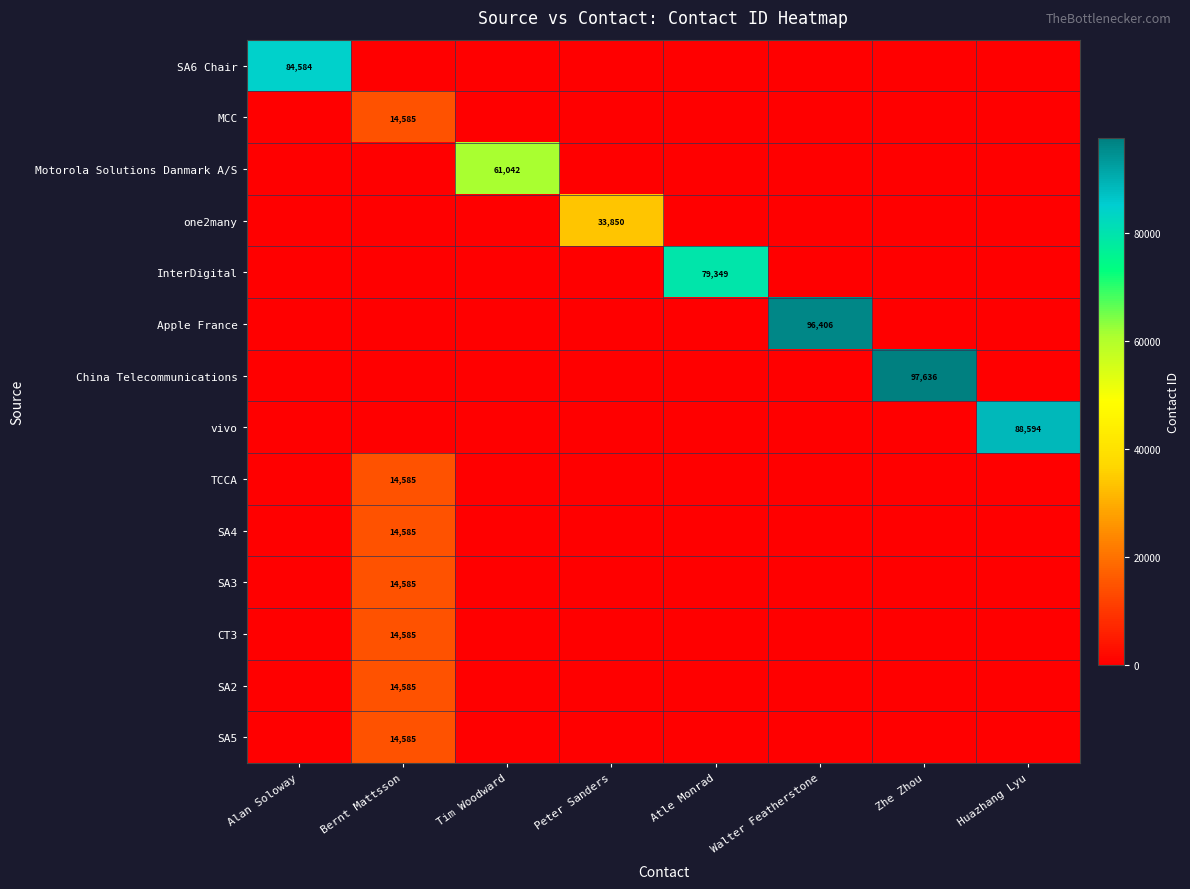

Which label corresponds to the largest value in the chart?

Zhe Zhou